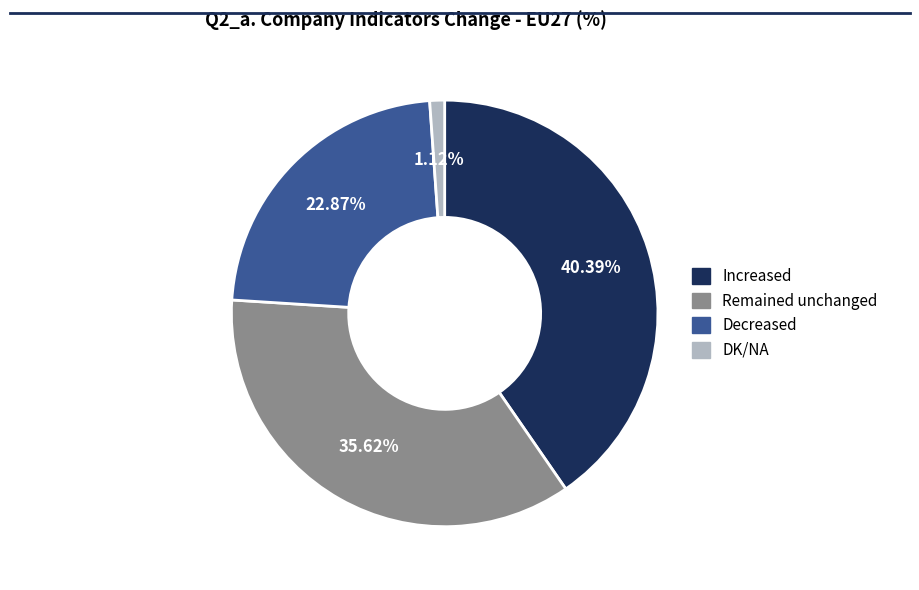

How many segments does this pie chart have?

4